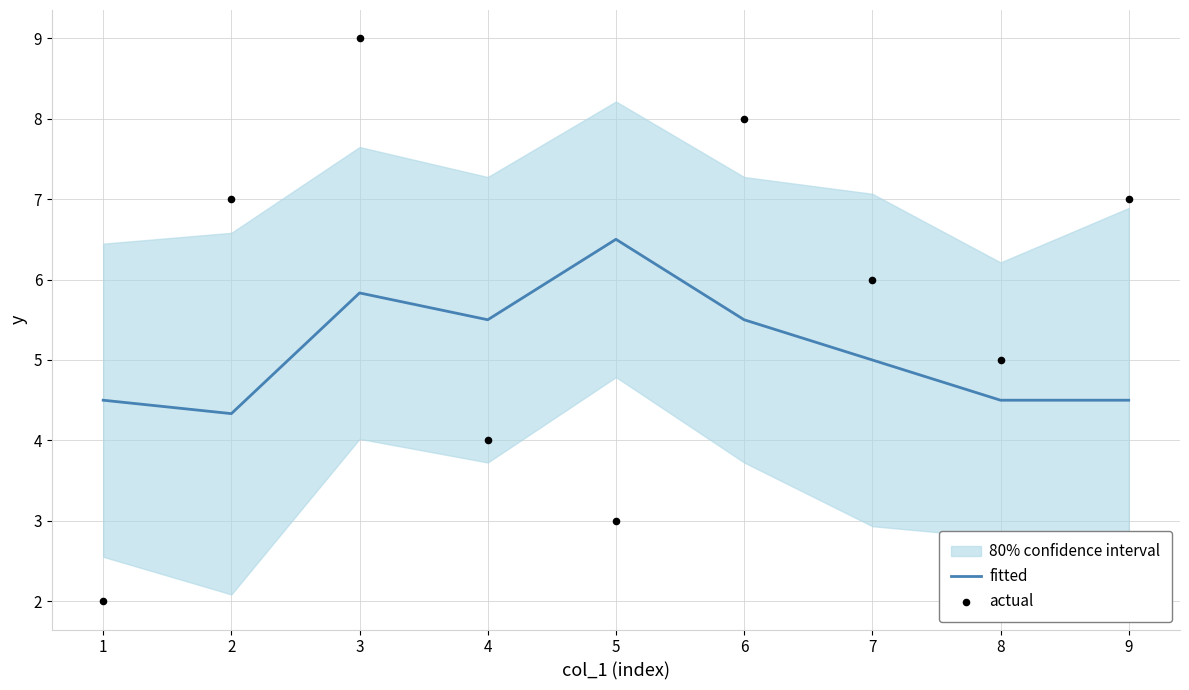

Which series reaches the minimum Y coordinate?

actual